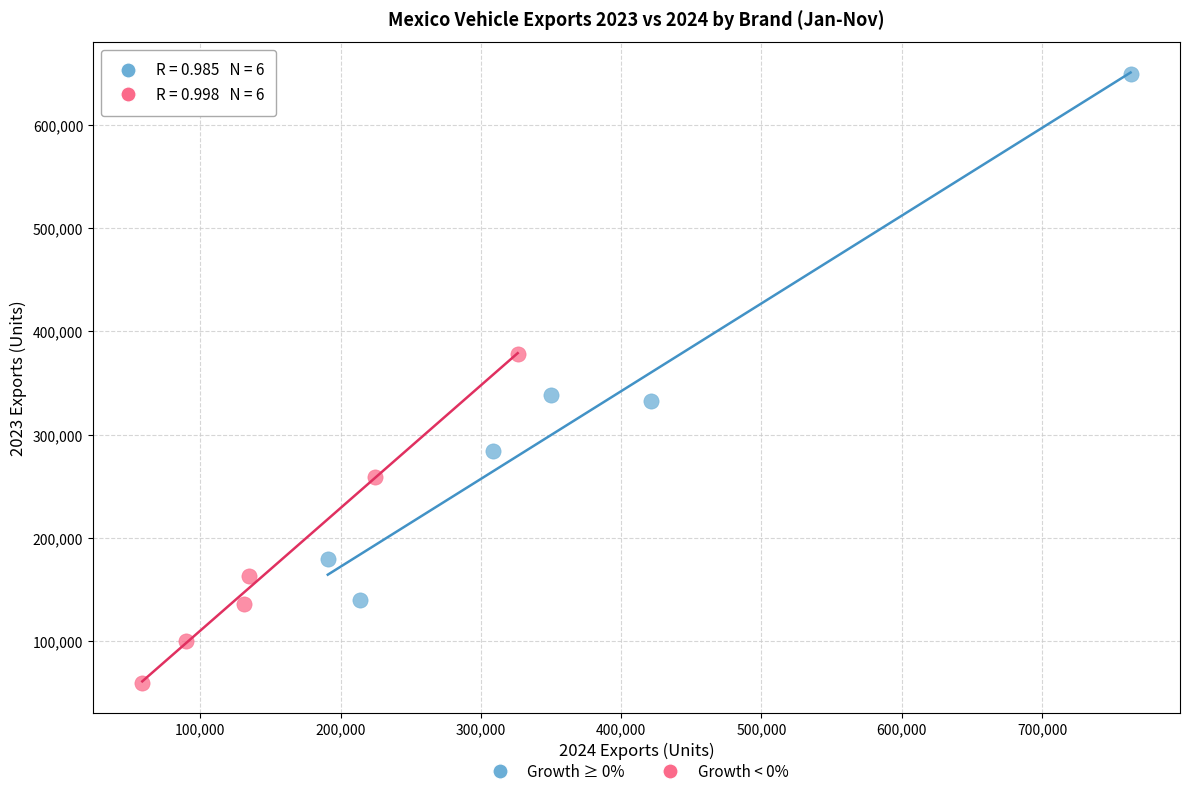

Which series contains the highest Y value?

Growth ≥ 0%